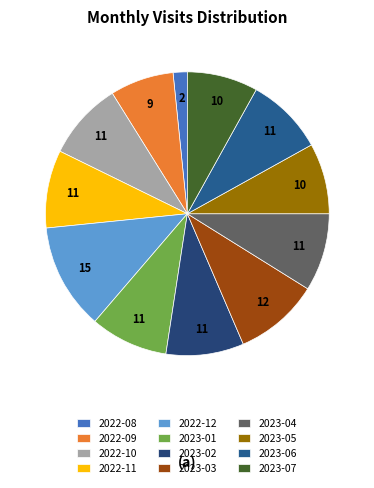

To the nearest percent, what is the combined percentage of 2022-10 and 2023-03?

19%